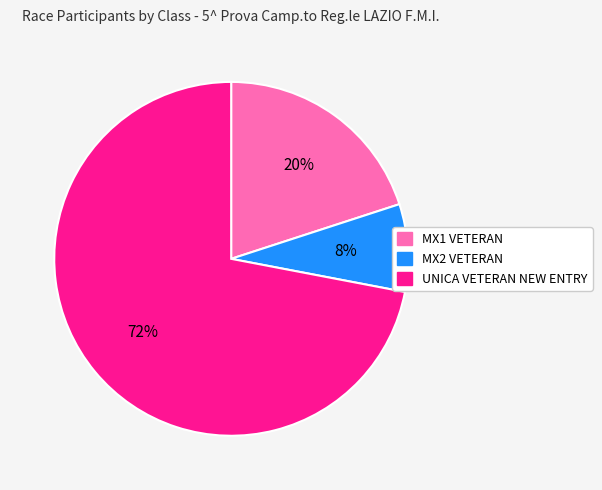

To the nearest percent, what portion does UNICA VETERAN NEW ENTRY represent?

72%